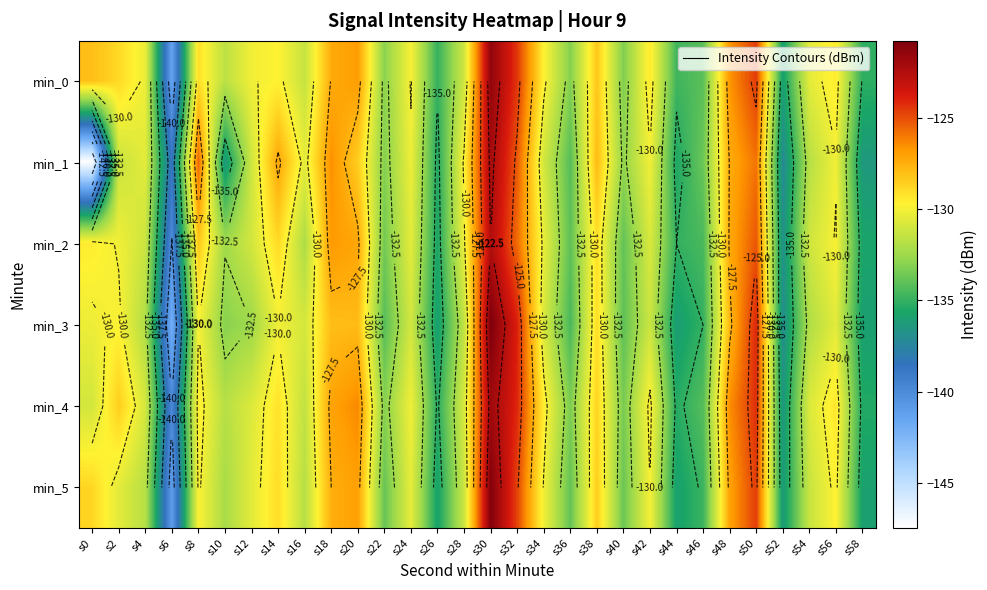

What is the difference between the highest and lowest values at s26?

1.1